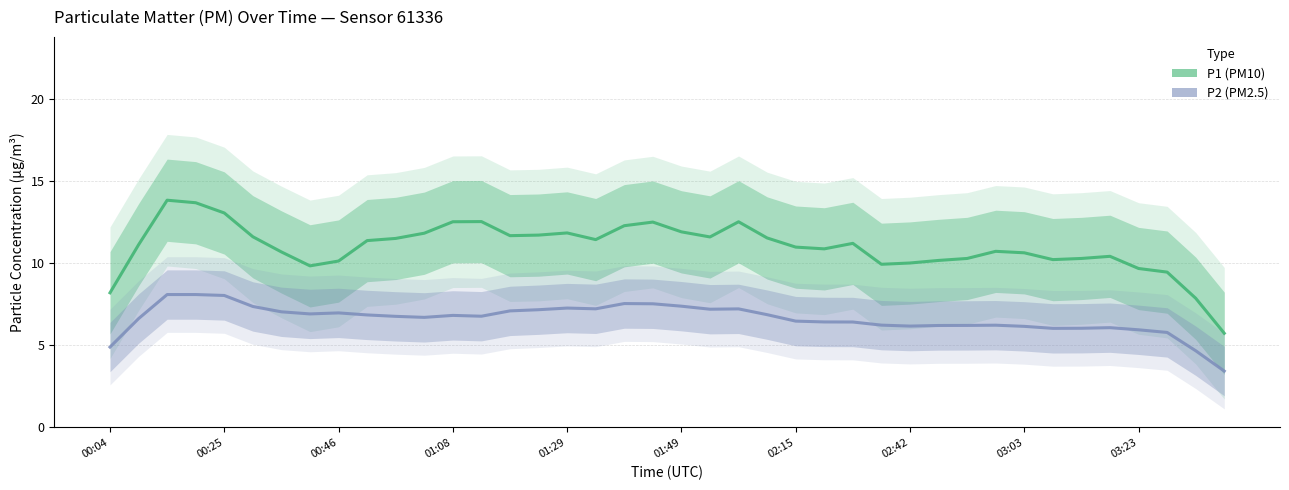

At 23, list the series in order from largest to smallest.

P1 (PM10), P2 (PM2.5)